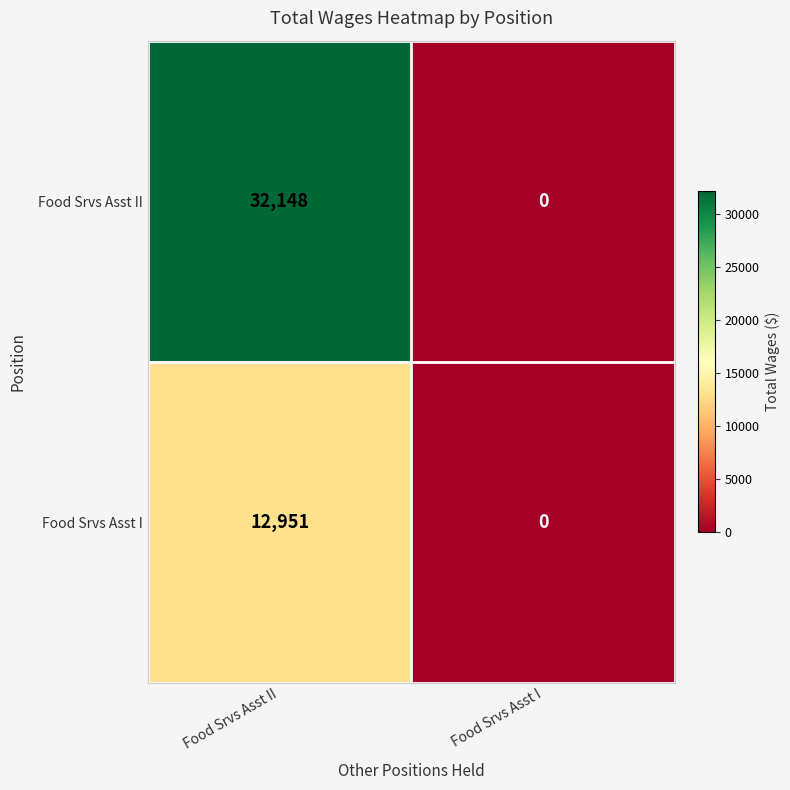

At which category is the sum across all series the highest?

Food Srvs Asst II